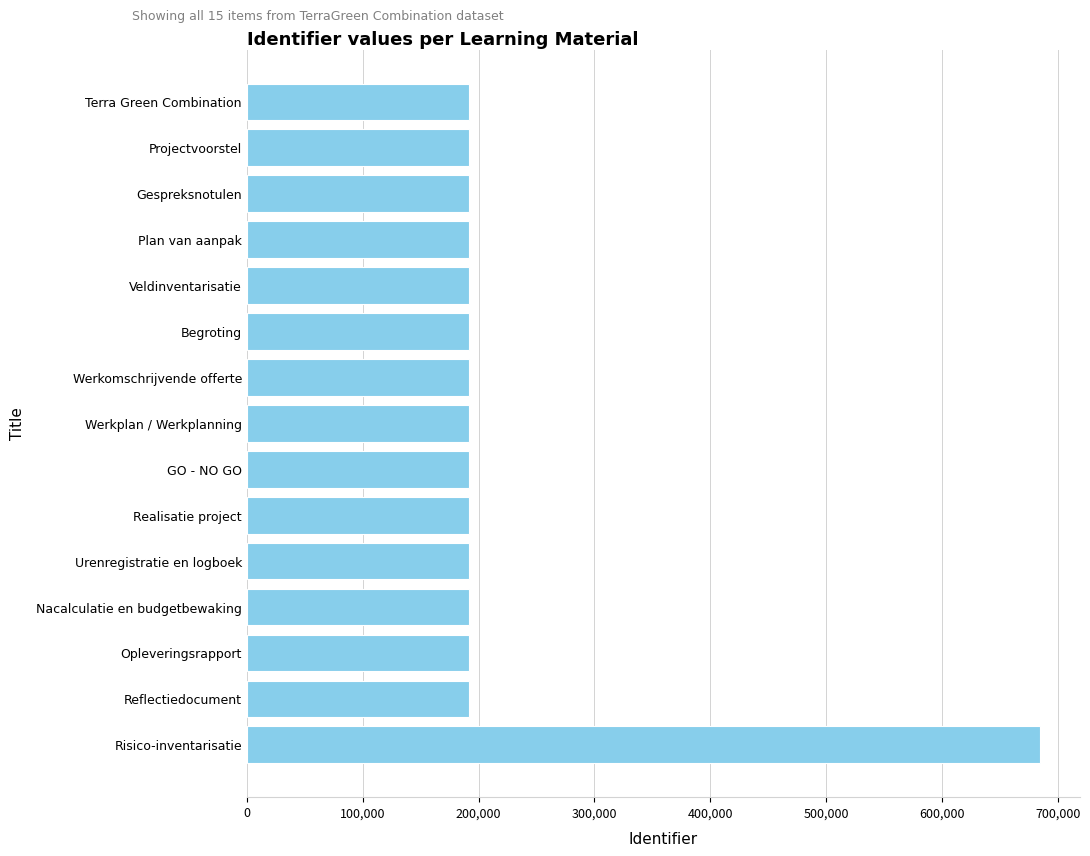

Is it true that the value at Risico-inventarisatie is 335221?

False